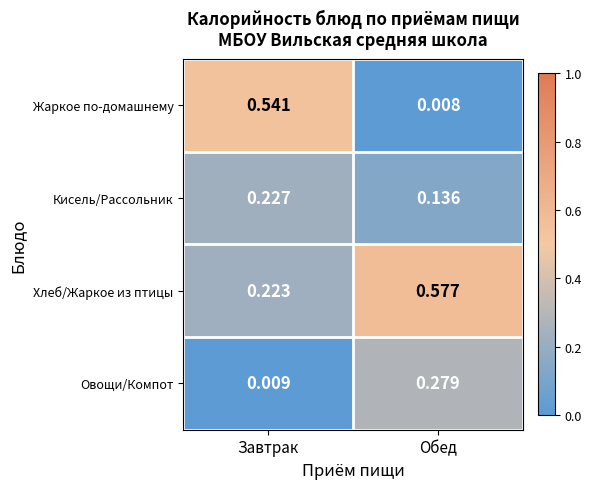

Which category has the highest value in the Кисель/Рассольник series?

Завтрак